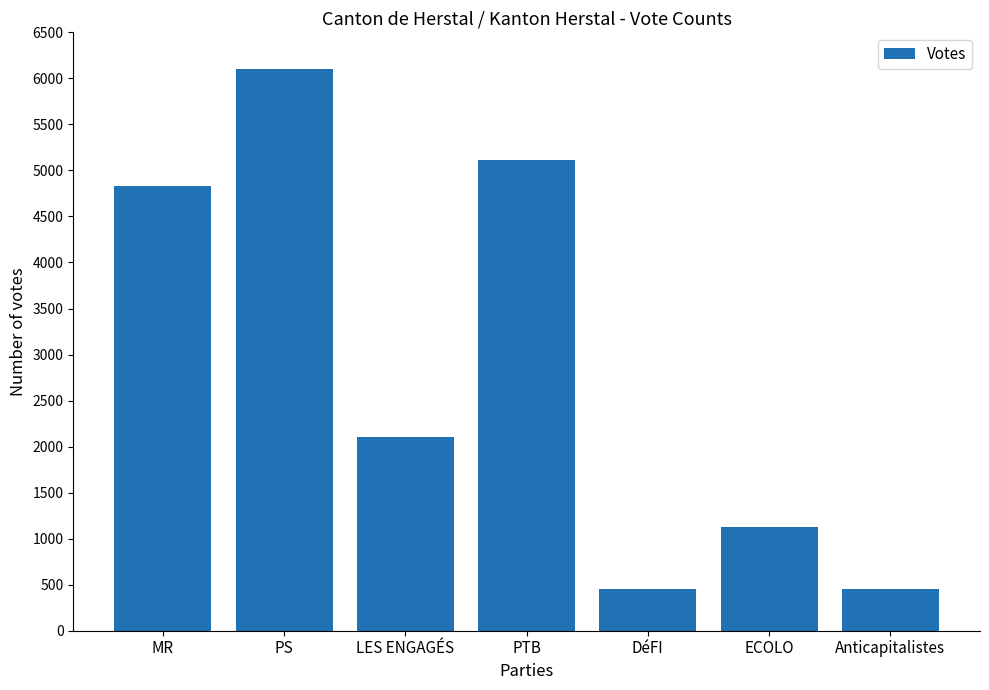

Is it true that the value at PTB is 5113?

True